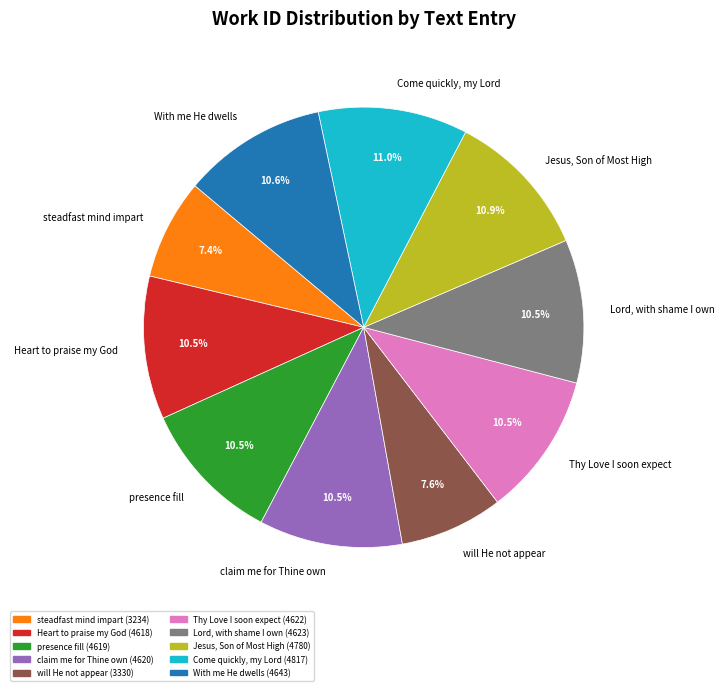

Between steadfast mind impart and Come quickly, my Lord, which is larger?

Come quickly, my Lord